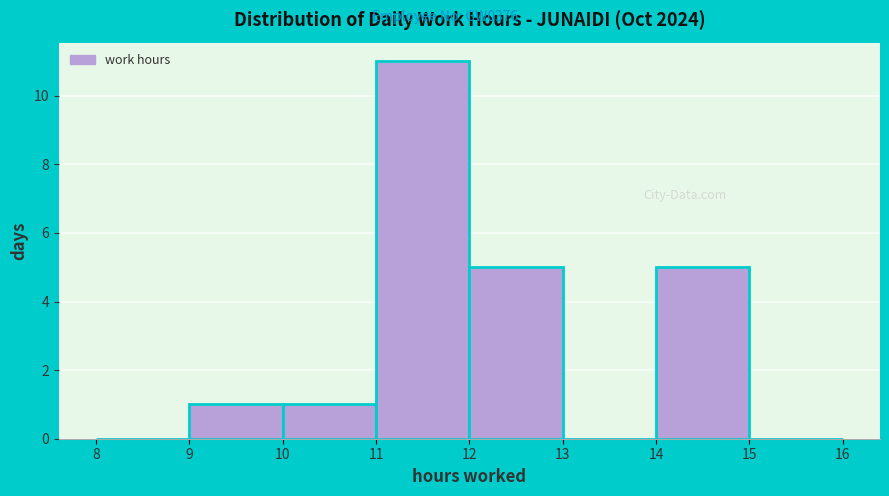

Reading left to right, transcribe this chart: for each bar, give the range it covers on the x-axis and its height. The values are not printed on the chart, so give them approximately, as read against the axis.

8 to 9: 0
9 to 10: 1
10 to 11: 1
11 to 12: 11
12 to 13: 5
13 to 14: 0
14 to 15: 5
15 to 16: 0